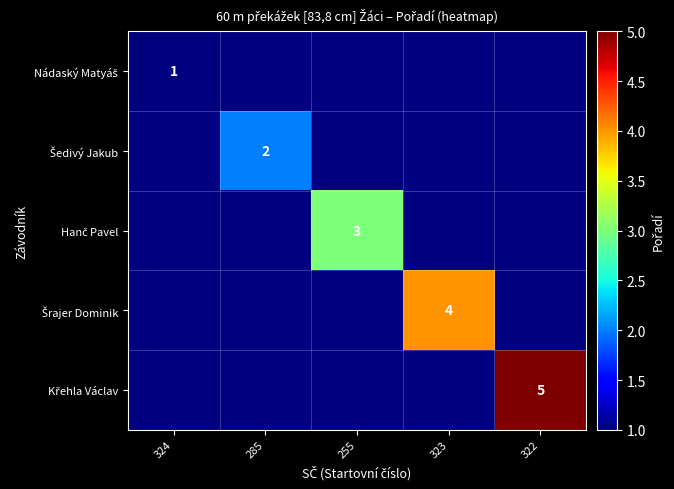

What value does the Šedivý Jakub series have at 285?

2.0